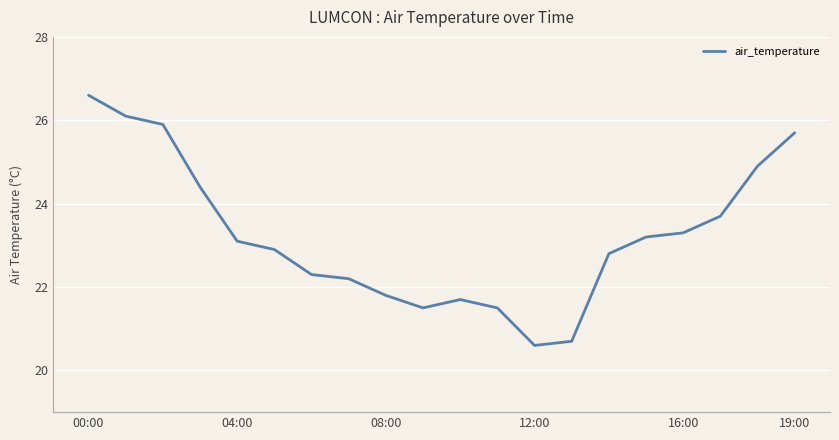

What is the smallest value displayed?

20.6